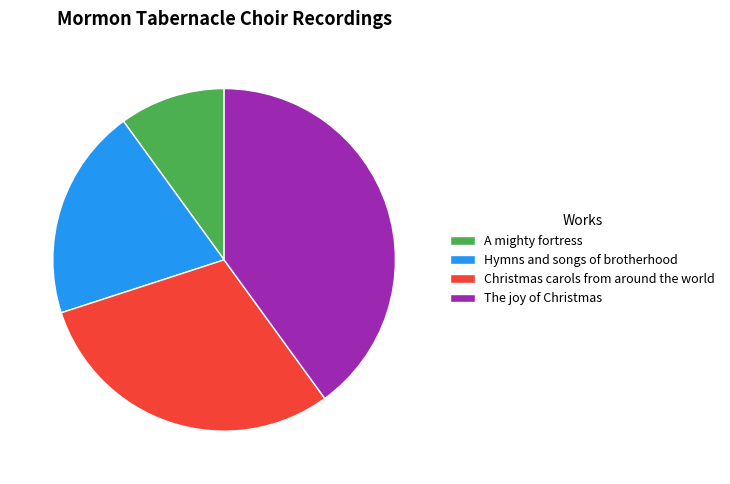

Count the number of slices in the pie.

4